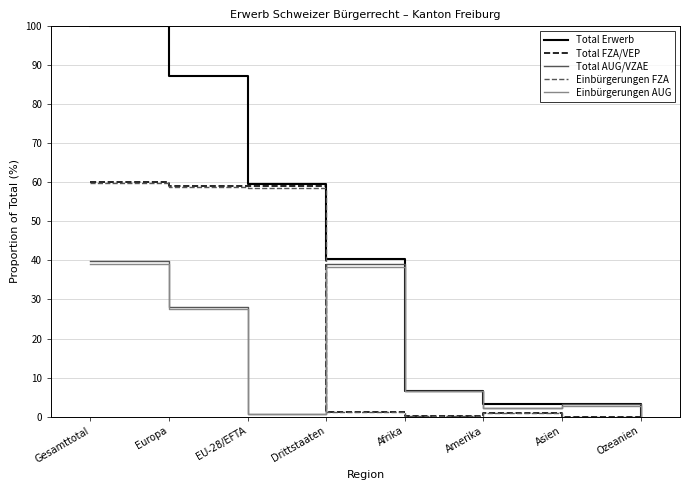

Which label corresponds to the largest value in the chart?

Gesamttotal